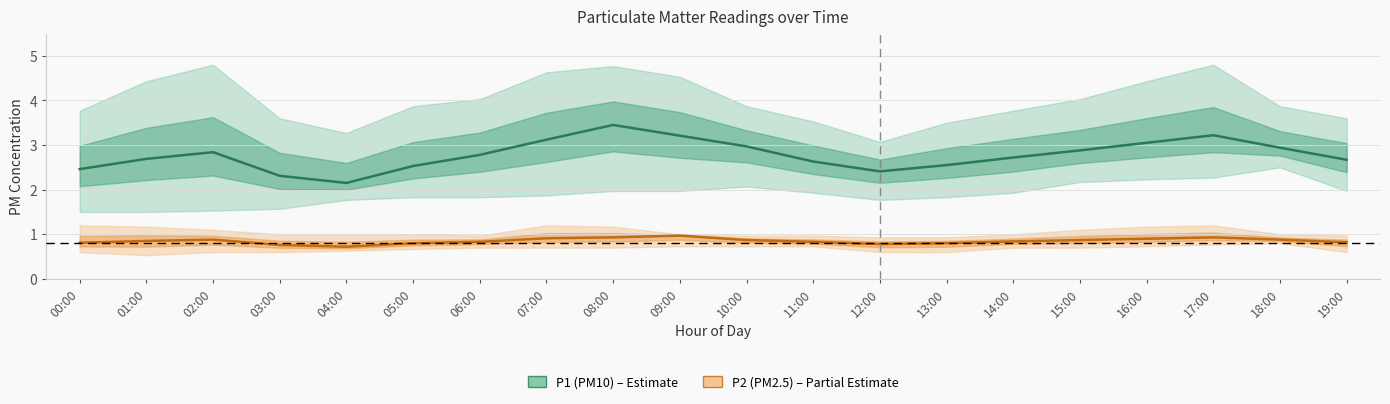

Is it true that P1 (PM10) equals 2.3 at 03:00?

True